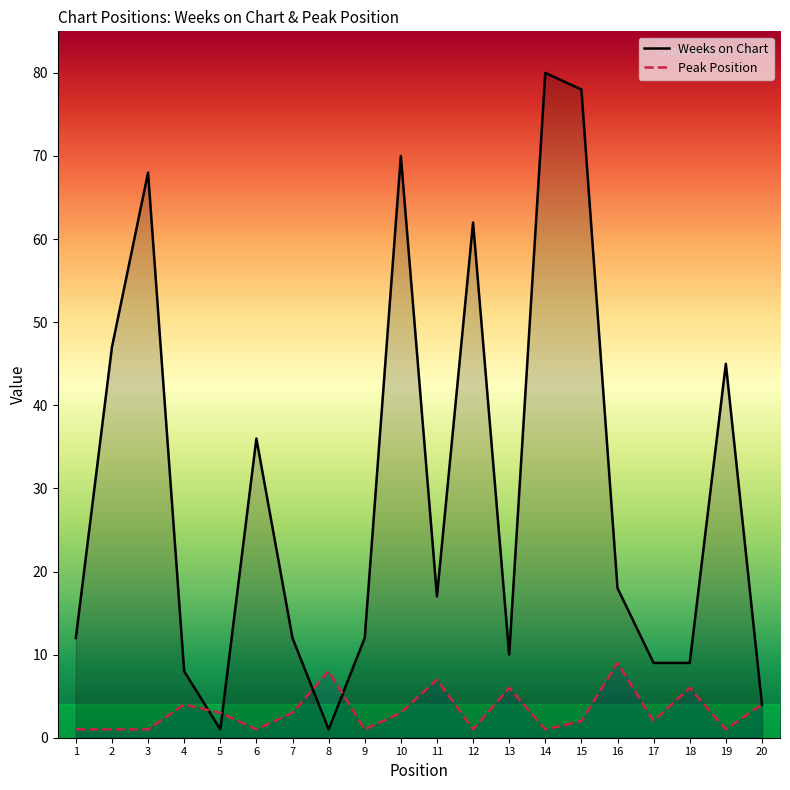

Where is the first local minimum for Peak Position?

6